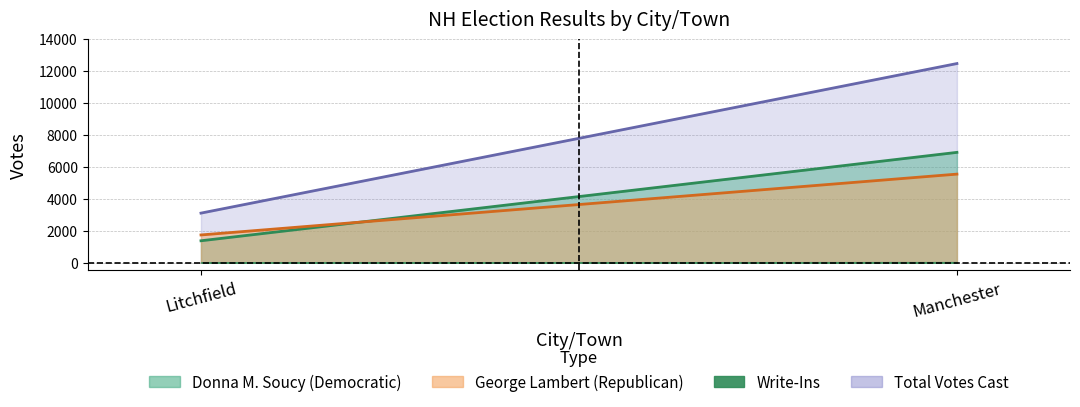

What is the label of the 1st point from the left?

Litchfield